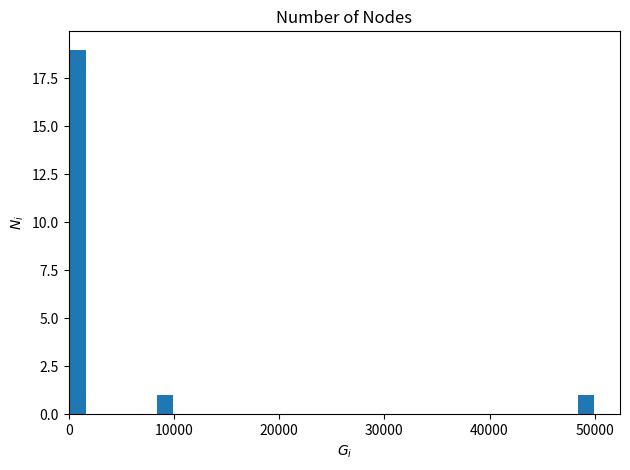

Read against the x-axis, roughly where is the centre of the tallest bar?

1000